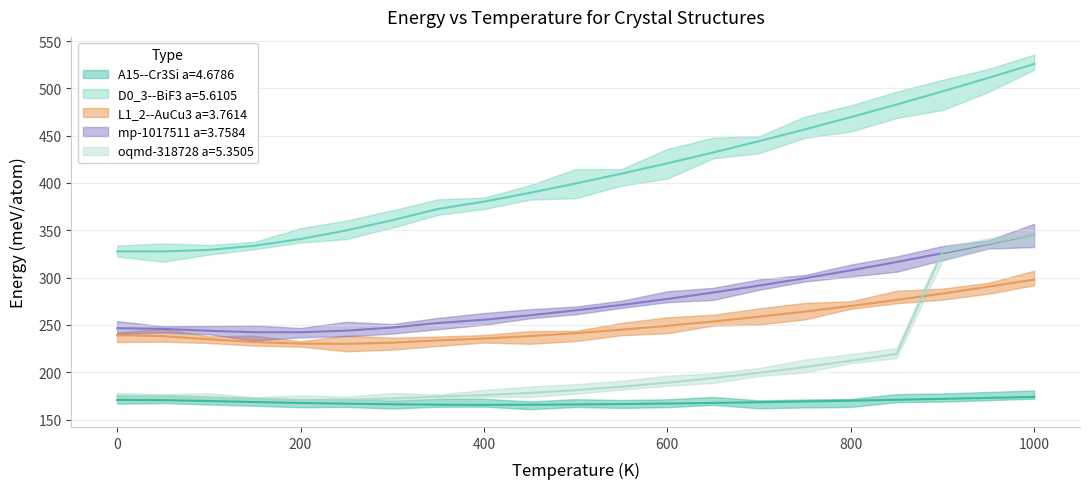

How many distinct data groups are displayed?

5